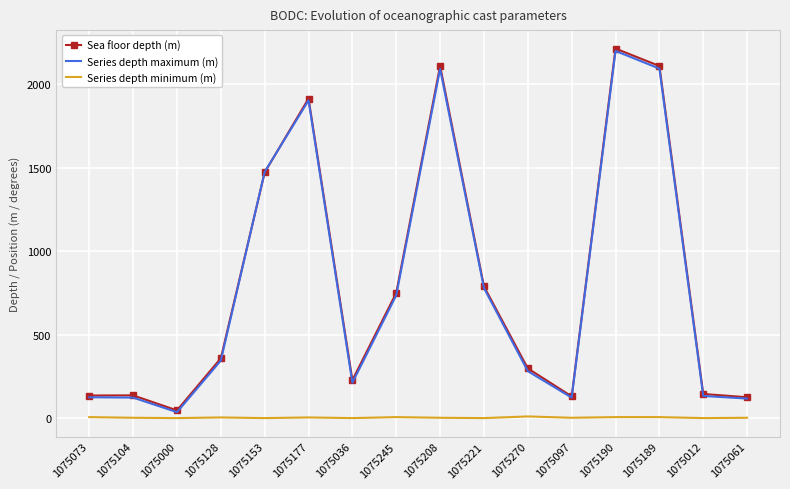

Which series has the widest spread of values?

Sea floor depth (m)